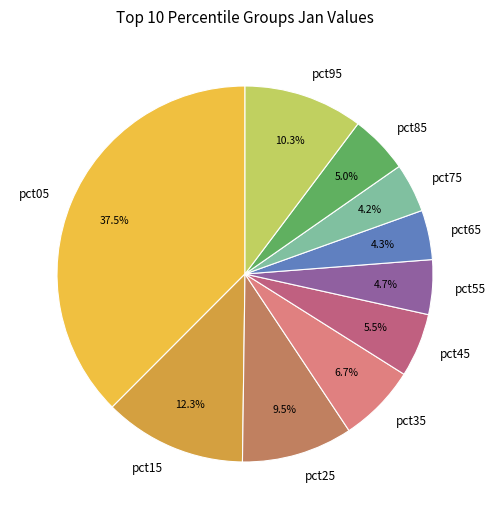

Which slice is the largest?

pct05